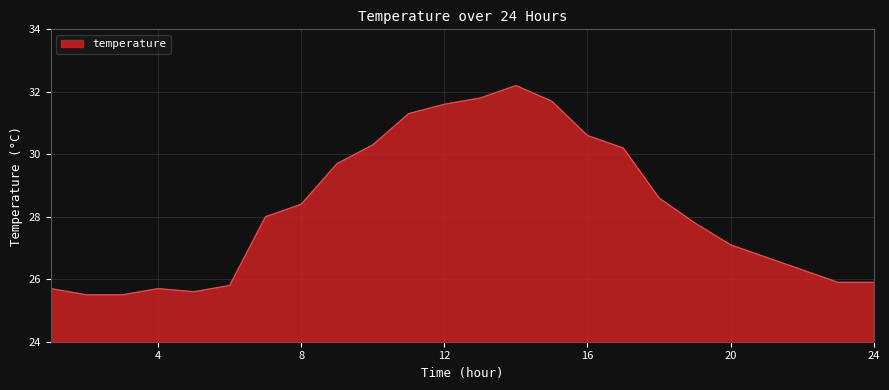

What is the greatest value displayed?

32.2